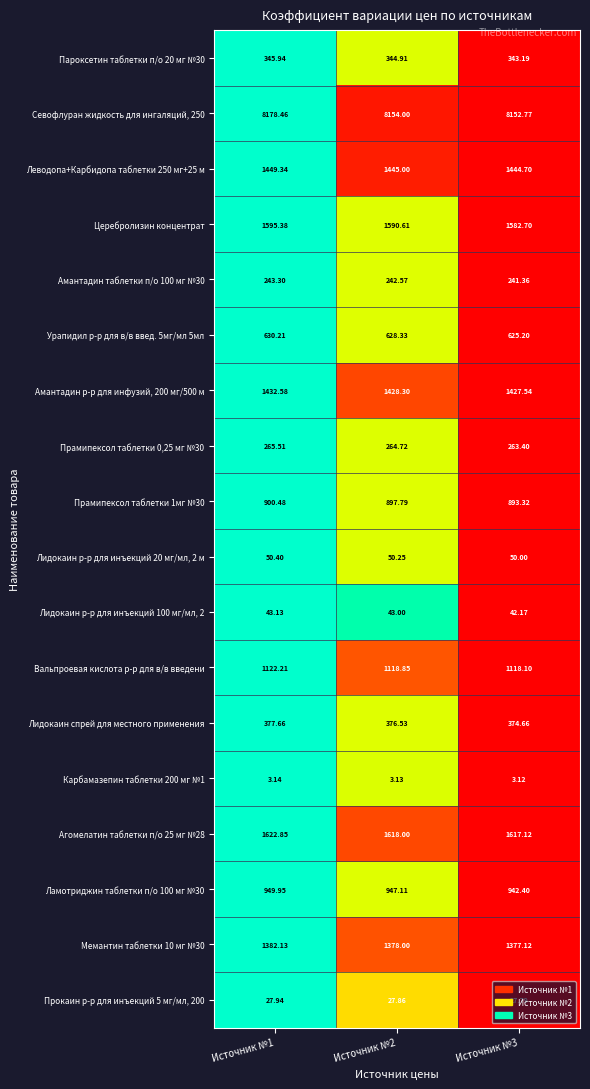

Is the value of Лидокаин р-р для инъекций 100 мг/мл, 2 at Источник №1 greater than the value of Урапидил р-р для в/в введ. 5мг/мл 5мл at Источник №3?

No